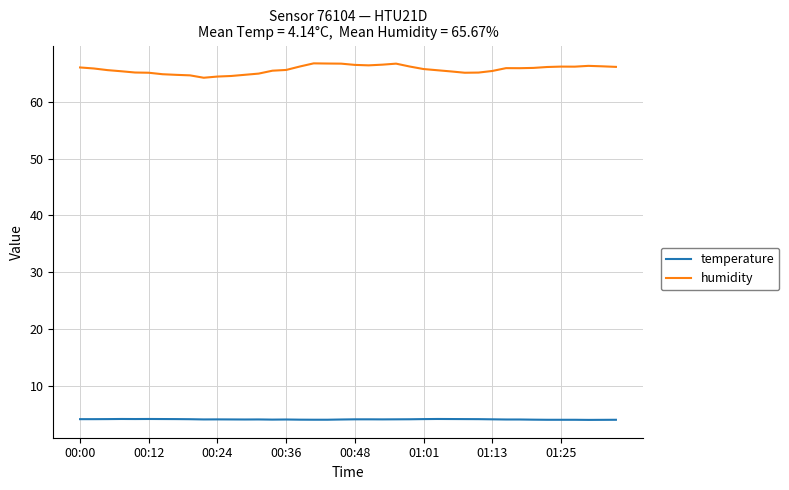

Does the chart display data point markers on the line(s)?

No